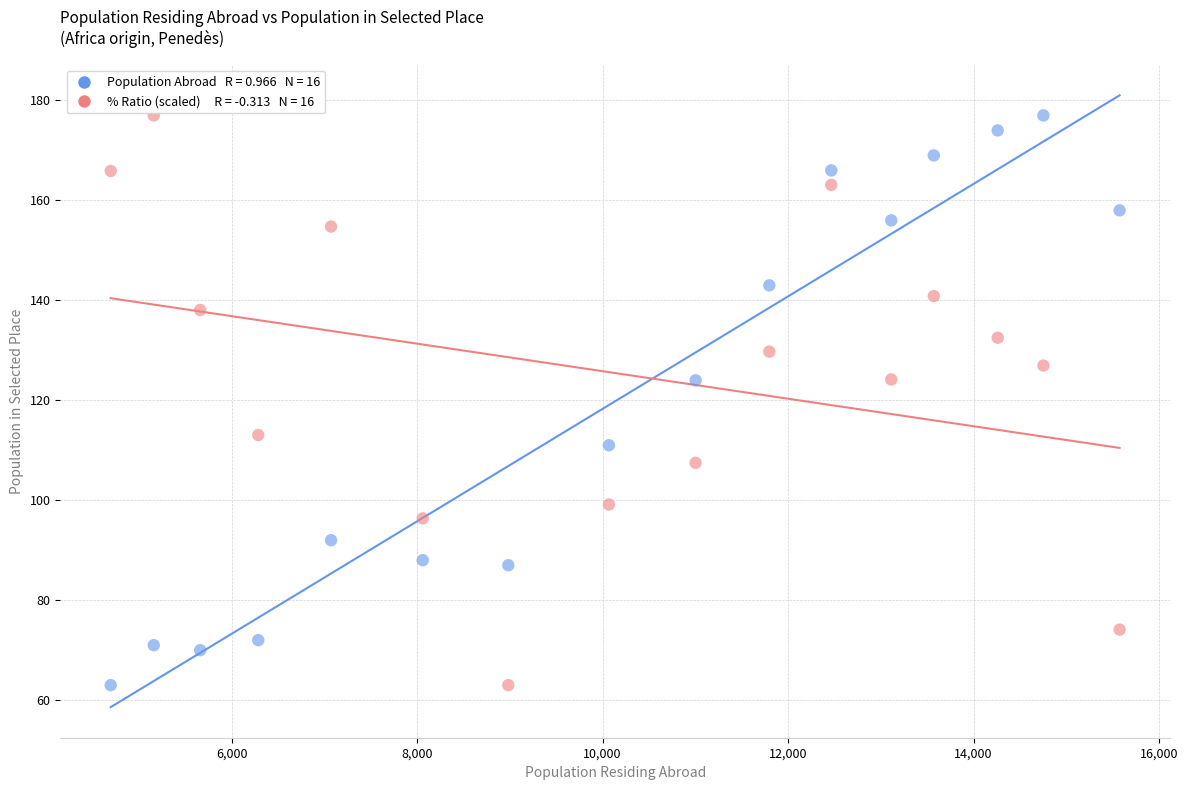

Across all data points, what is the range of X values (max minus min)?

10881.0